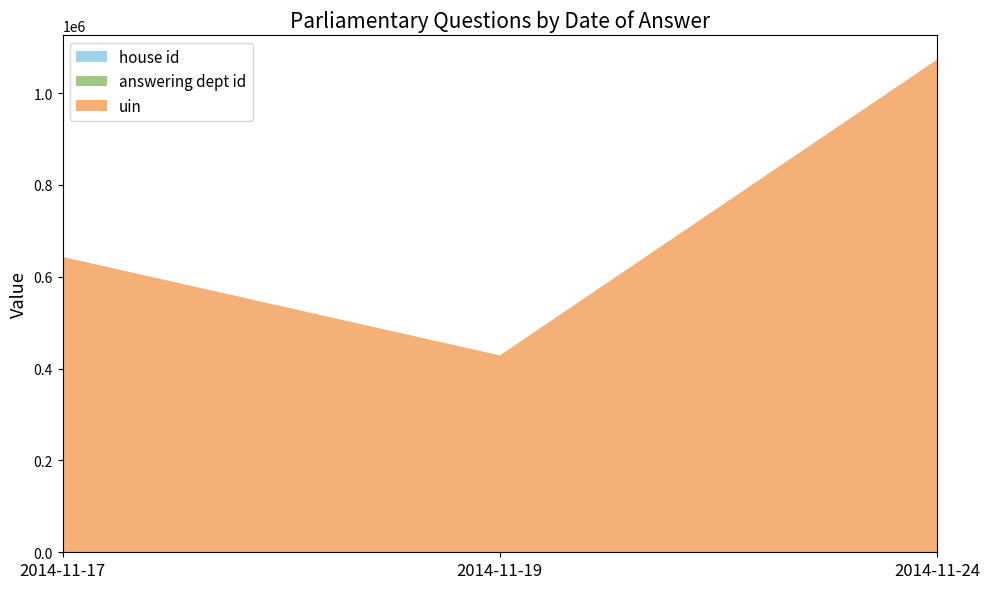

At which category is the sum across all series the highest?

2014-11-24